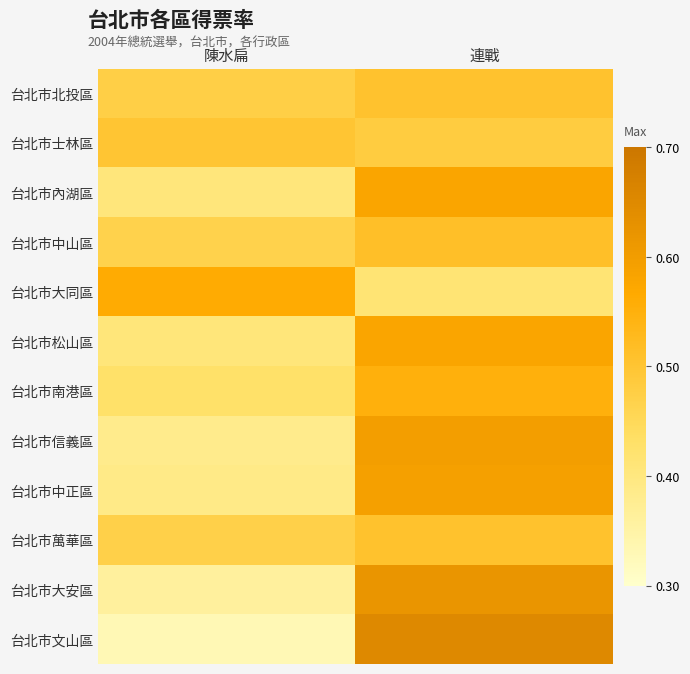

List the series in order of their peak value, highest first.

台北市文山區, 台北市大安區, 台北市信義區, 台北市中正區, 台北市松山區, 台北市內湖區, 台北市大同區, 台北市南港區, 台北市中山區, 台北市萬華區, 台北市北投區, 台北市士林區